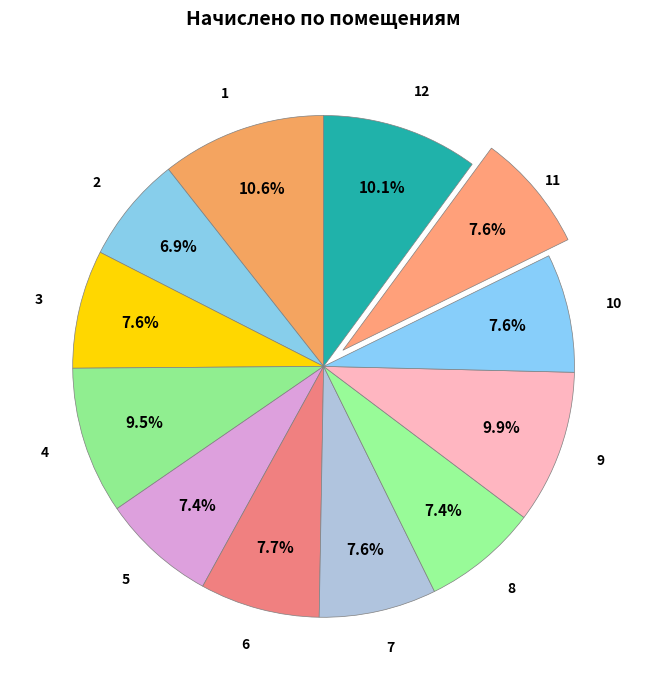

Rank the categories by value from lowest to highest.

2, 5, 8, 7, 3, 10, 11, 6, 4, 9, 12, 1